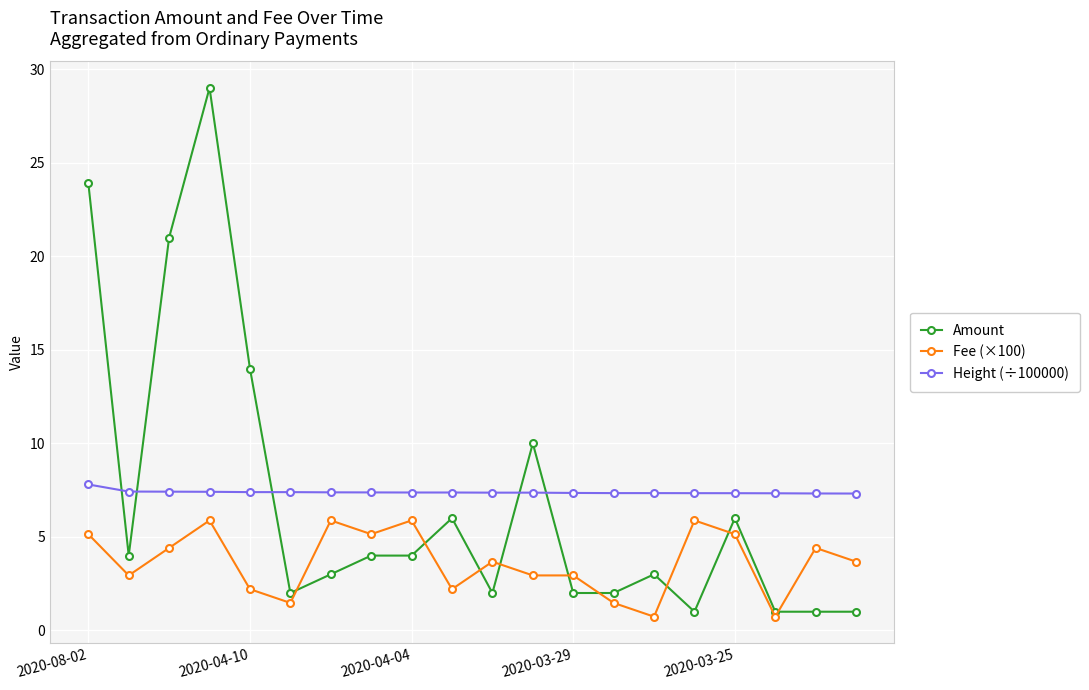

Which series has the widest spread of values?

Amount